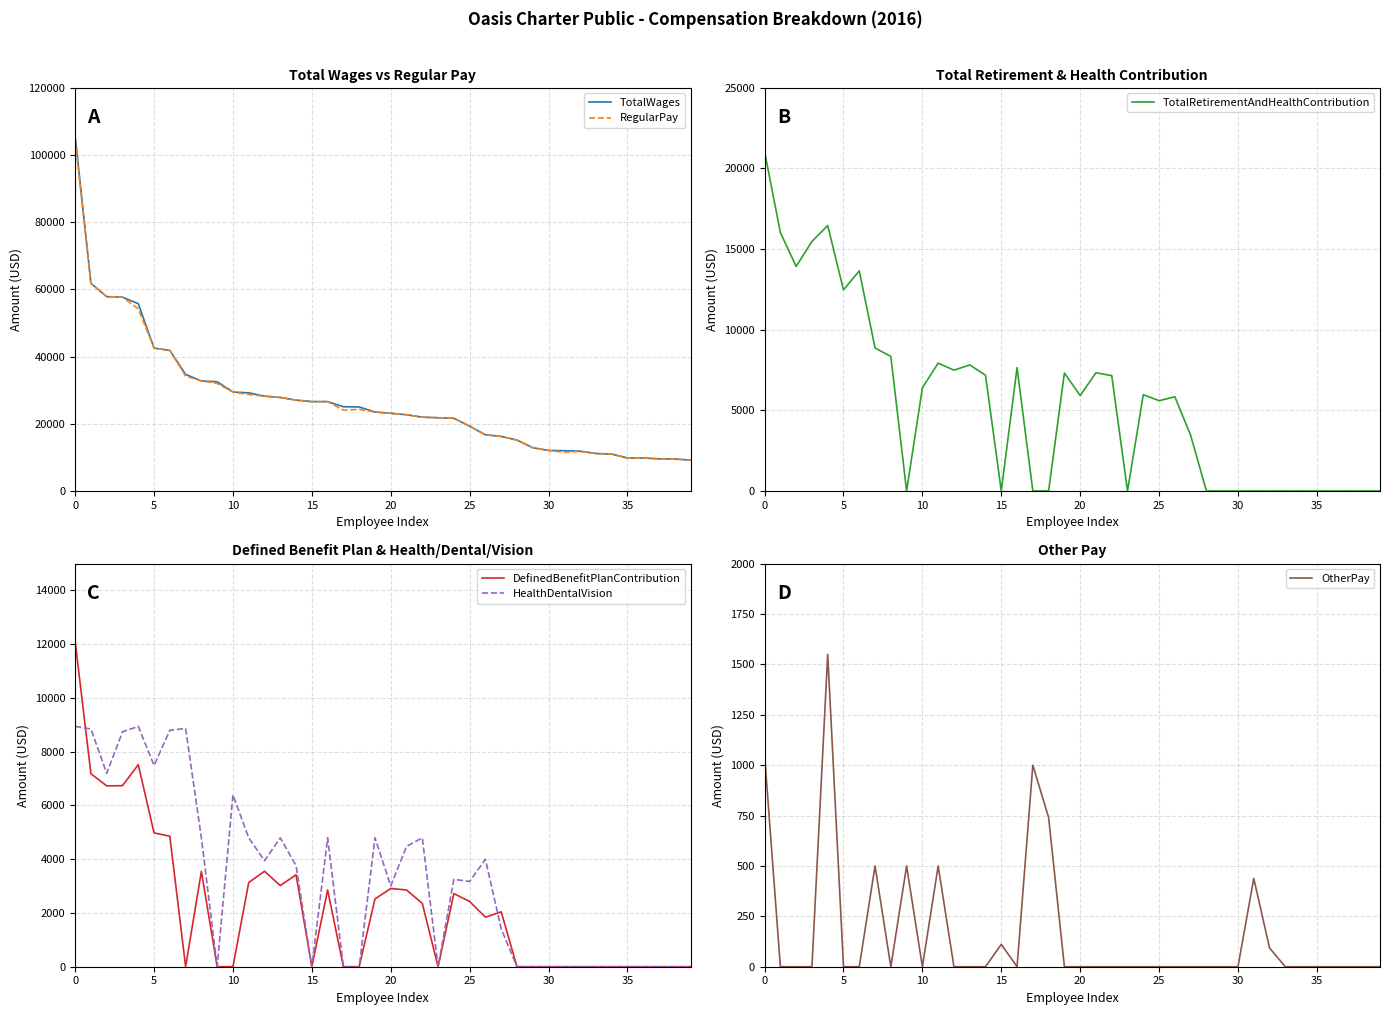

Reading right to left, extract all data points from this chart.

TotalWages: 9186	9513	9571	9806	9833	10979	11151	11855	11981	12054	12885	15150	16239	16722	19286	21635	21801	21969	22695	23131	23501	25019	25077	26598	26625	27046	27843	28224	29211	29459	32517	32753	34705	41831	42533	55757	57690	57852	61805	105596
RegularPay: 9186	9513	9571	9806	9833	10979	11151	11762	11543	12054	12885	15150	16239	16722	19286	21635	21801	21969	22695	23131	23501	24279	24077	26598	26514	27046	27843	28224	28711	29459	32017	32753	34205	41831	42533	54207	57690	57852	61805	104546
TotalRetirementAndHealthContribution: 0	0	0	0	0	0	0	0	0	0	0	0	3451	5841	5599	5972	0	7153	7333	5917	7318	0	0	7650	0	7178	7816	7493	7930	6395	0	8343	8865	13653	12469	16463	15476	13924	16026	21045
DefinedBenefitPlanContribution: 0	0	0	0	0	0	0	0	0	0	0	0	2043	1844	2426	2722	0	2357	2855	2910	2522	0	0	2854	0	3421	3020	3551	3134	0	0	3547	0	4855	4980	7519	6737	6729	7180	12101
HealthDentalVision: 0	0	0	0	0	0	0	0	0	0	0	0	1408	3997	3173	3250	0	4796	4478	3007	4796	0	0	4796	0	3757	4796	3942	4796	6395	0	4796	8865	8798	7489	8944	8739	7195	8846	8944
OtherPay: 0	0	0	0	0	0	0	93	438	0	0	0	0	0	0	0	0	0	0	0	0	740	1000	0	111	0	0	0	500	0	500	0	500	0	0	1550	0	0	0	1050